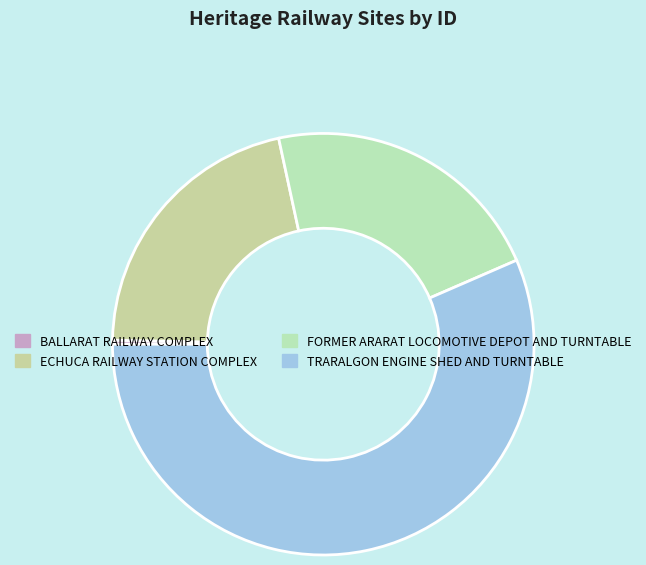

Between TRARALGON ENGINE SHED AND TURNTABLE and BALLARAT RAILWAY COMPLEX, which is larger?

TRARALGON ENGINE SHED AND TURNTABLE